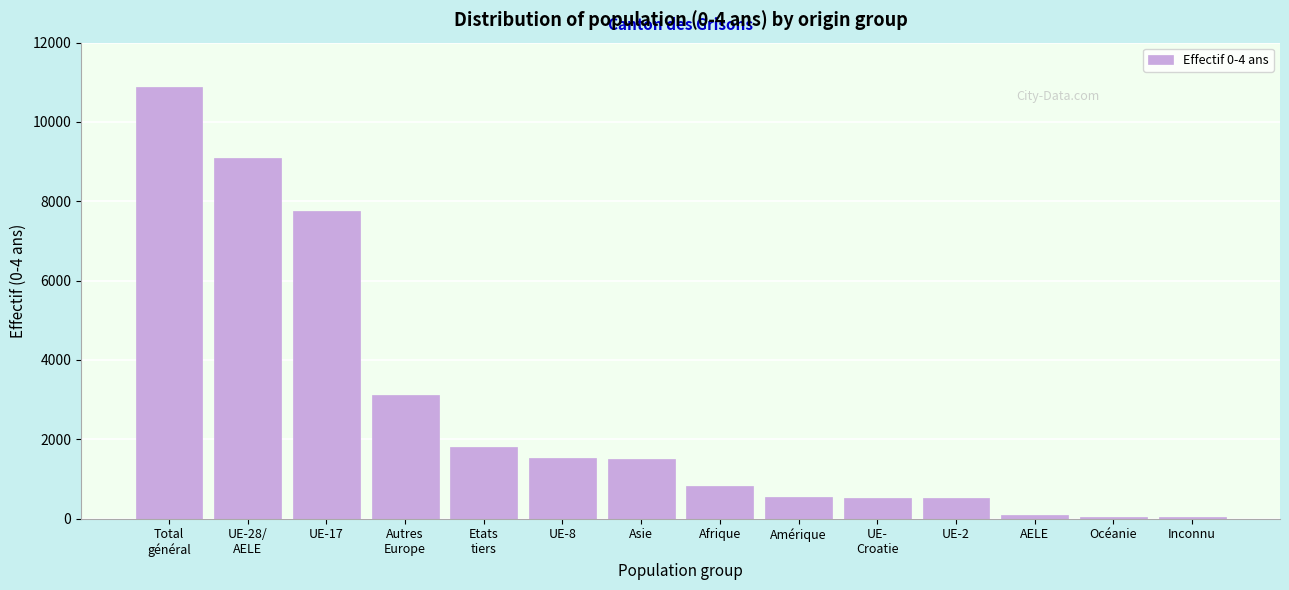

The value at UE-2 is 514. True or false?

True